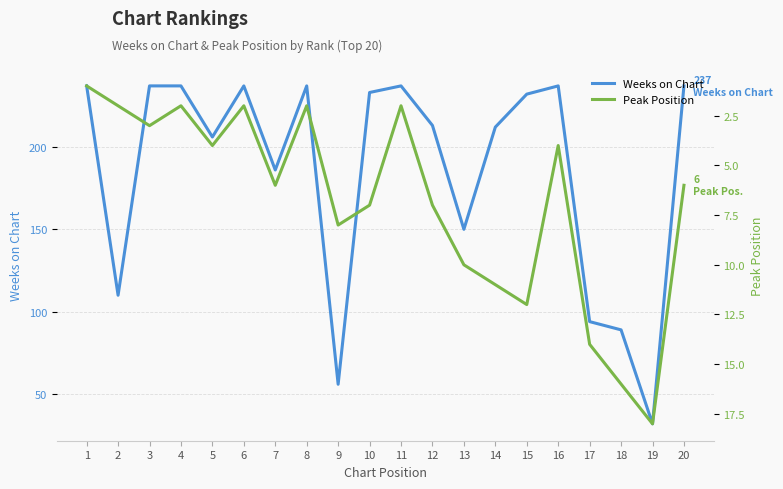

In Weeks on Chart, how many points are higher than both neighbors (excluding endpoints)?

4